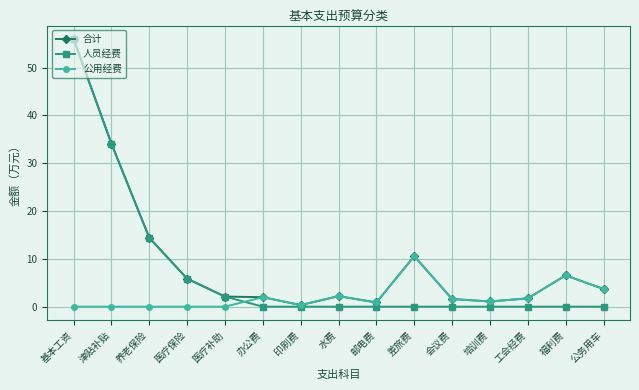

Which series ends up on top after the final intersection of 人员经费 and 公用经费?

公用经费